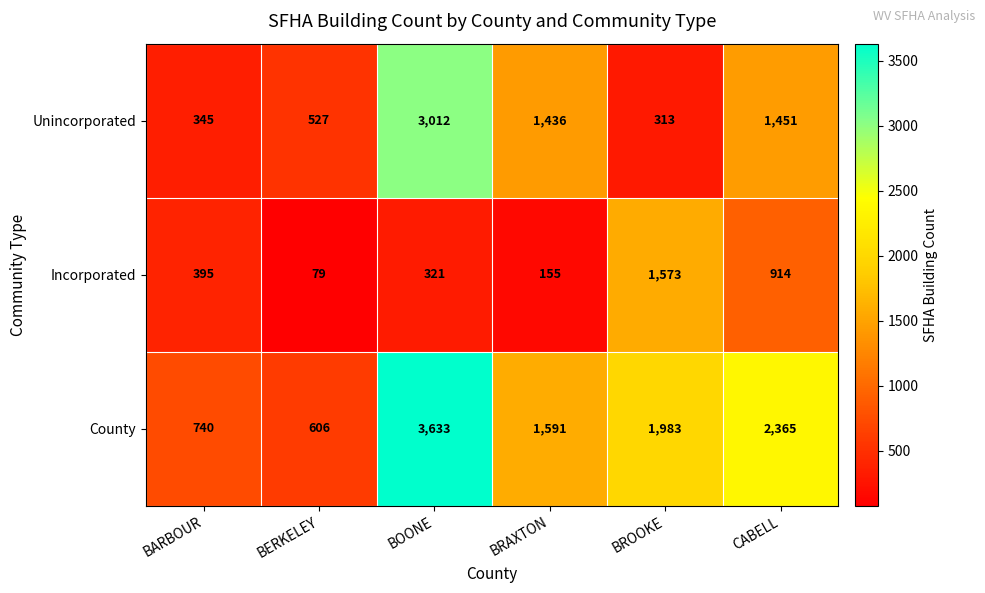

Which category has the lowest value across all series?

BERKELEY